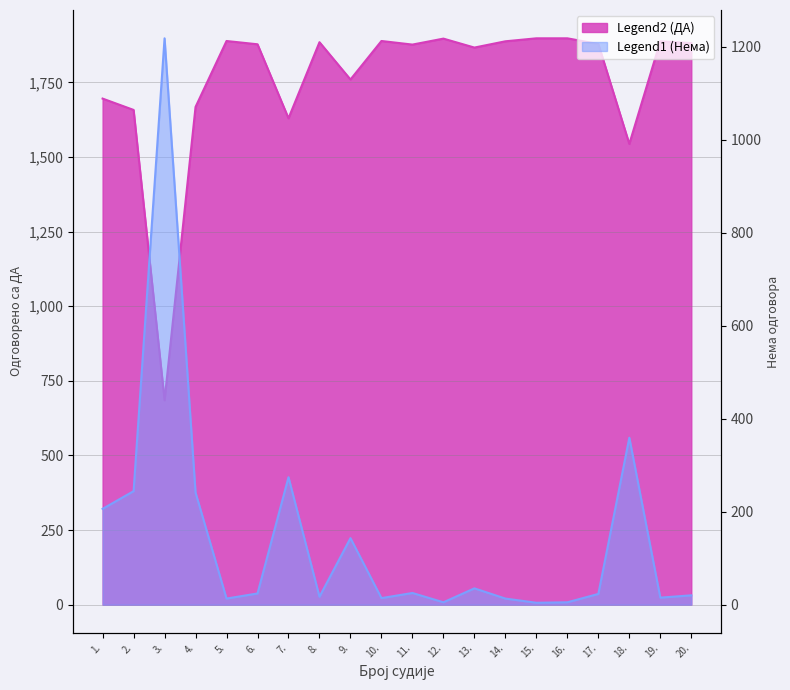

Reading left to right, what are all the values shown in this chart?

Одговорено са ДА: 1696	1658	685	1668	1889	1878	1630	1885	1760	1889	1877	1897	1867	1888	1898	1898	1879	1544	1888	1882
Нема одговора: 206	244	1218	241	13	24	274	17	143	14	25	5	35	13	4	5	23	359	15	20